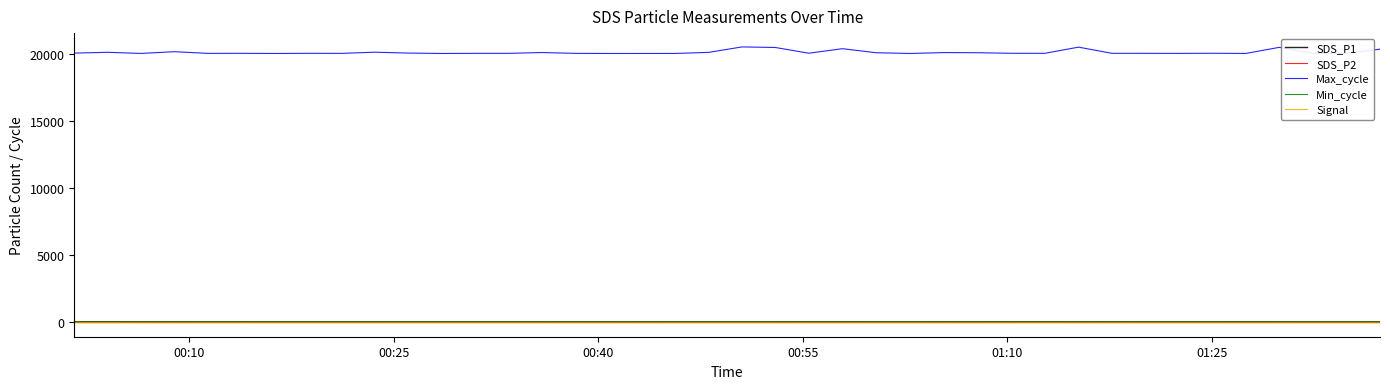

True or false: Min_cycle and Max_cycle intersect in this chart.

False